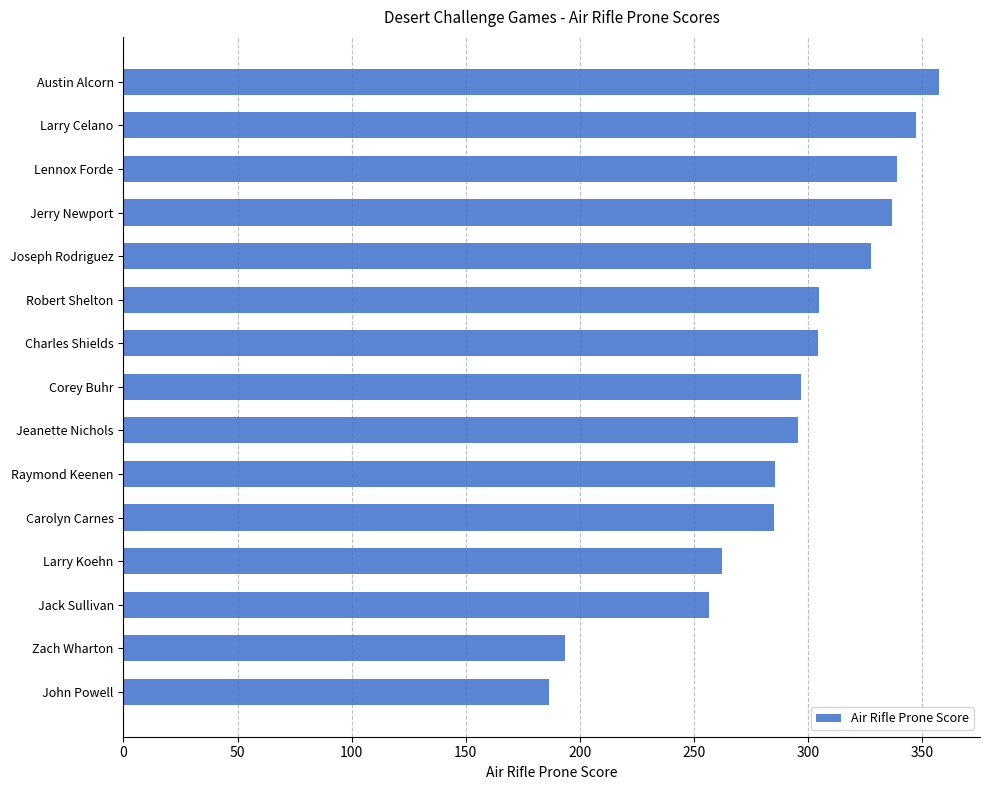

Is it true that the value at Larry Celano is 347.2?

True